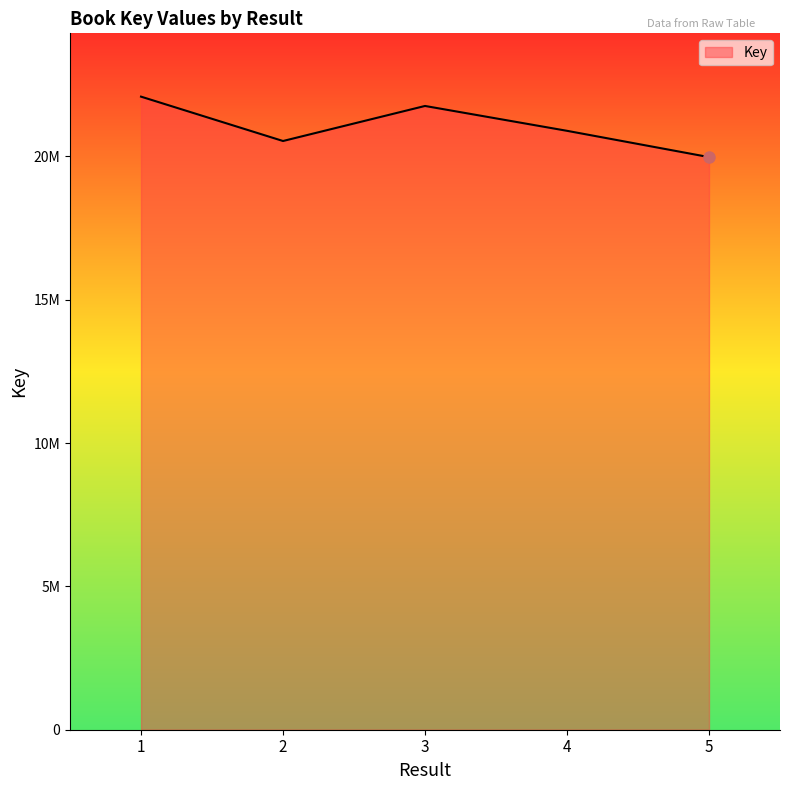

Reading left to right, what are all the values shown in this chart?

22086725	20539038	21761666	20894568	19977320